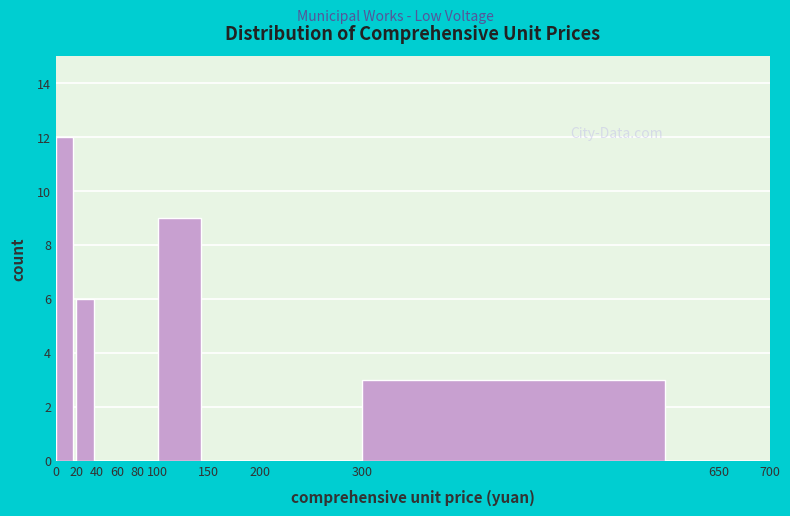

What is the height of the bar covering 20 to 40 on the x-axis? The values are not printed on the chart, so give them approximately, as read against the axis.

6